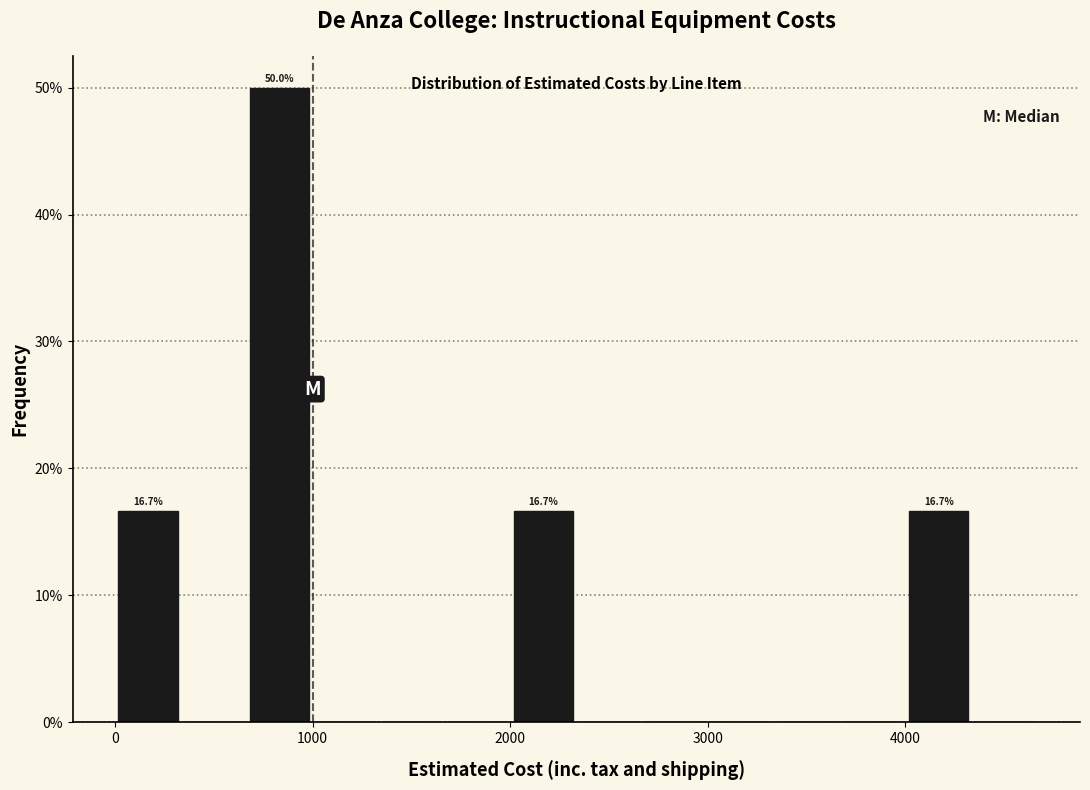

Around what value on the x-axis is the tallest bar? Give the approximate position of its centre, as read against the axis.

800